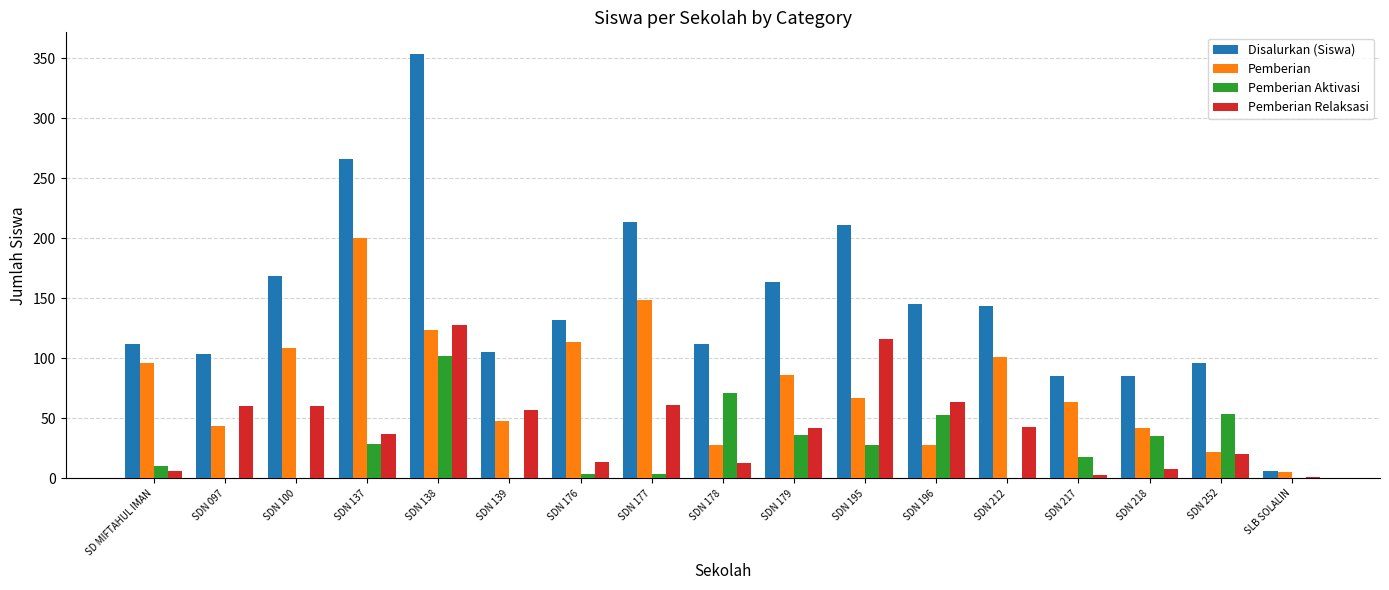

Where is Pemberian Relaksasi nearest to the value 64?

SDN 196